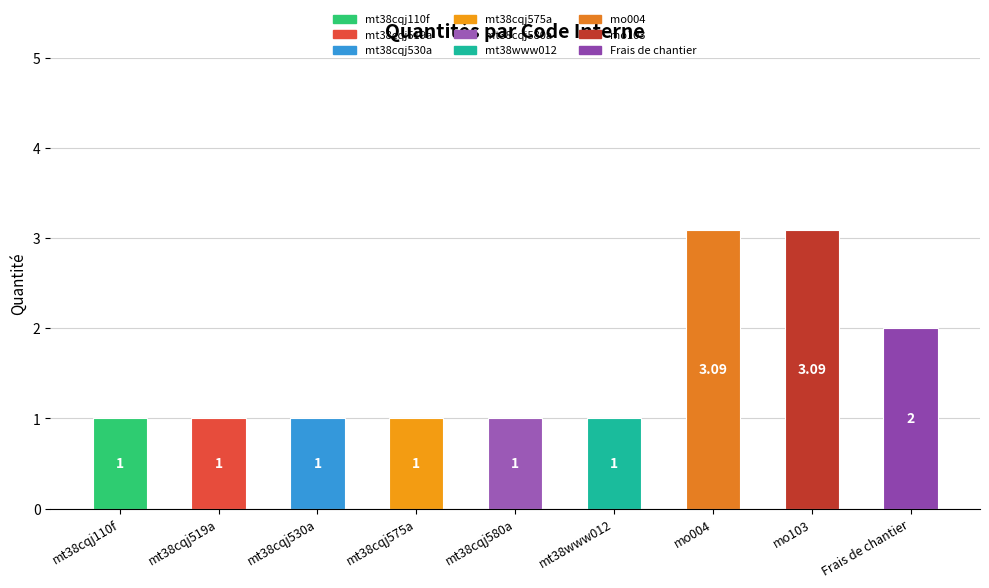

What is the average value?

1.6